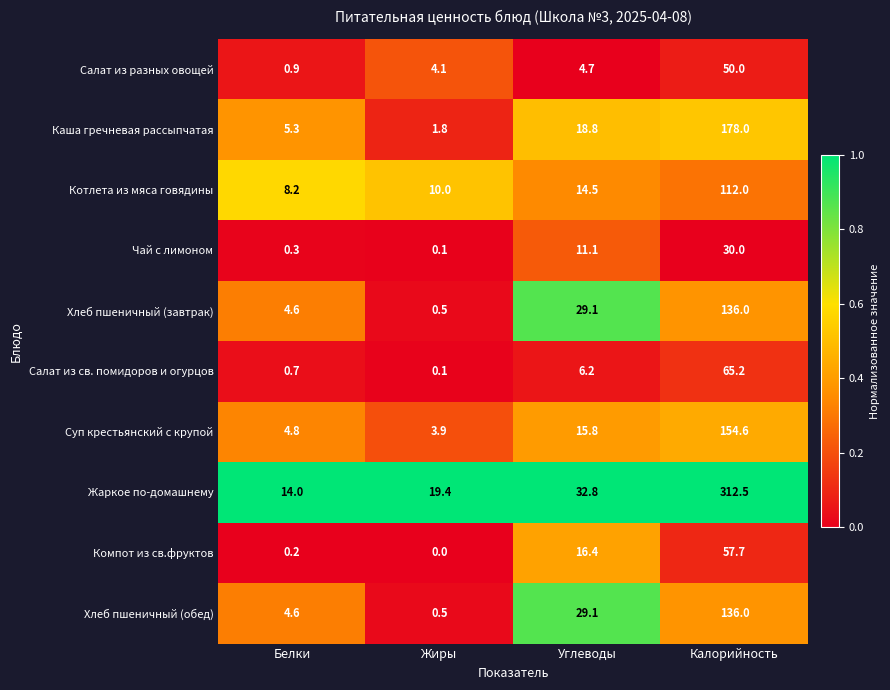

Is it true that Компот из св.фруктов equals 16.4 at Углеводы?

True